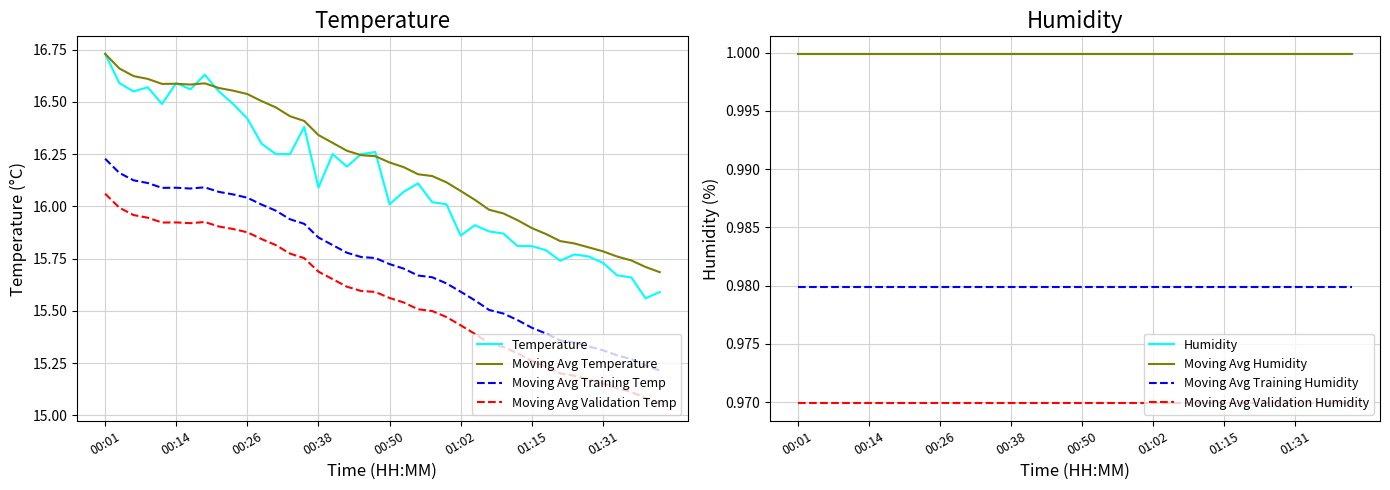

List the labels in order of value, smallest first.

01:38, 01:40, 01:35, 01:33, 01:31, 01:20, 01:28, 01:26, 01:17, 01:12, 01:15, 01:02, 01:10, 01:07, 01:05, 00:50, 01:00, 00:57, 00:53, 00:38, 00:55, 00:43, 00:31, 00:33, 00:40, 00:45, 00:48, 00:28, 00:35, 00:26, 00:11, 00:23, 00:06, 00:21, 00:16, 00:09, 00:04, 00:14, 00:18, 00:01